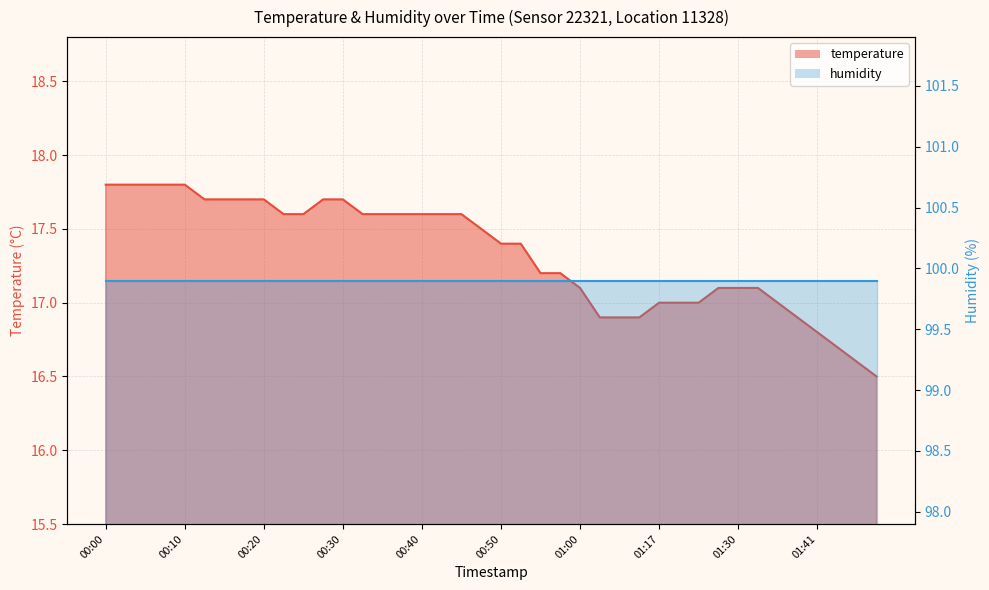

The value at 00:27 is 17.7. True or false?

True